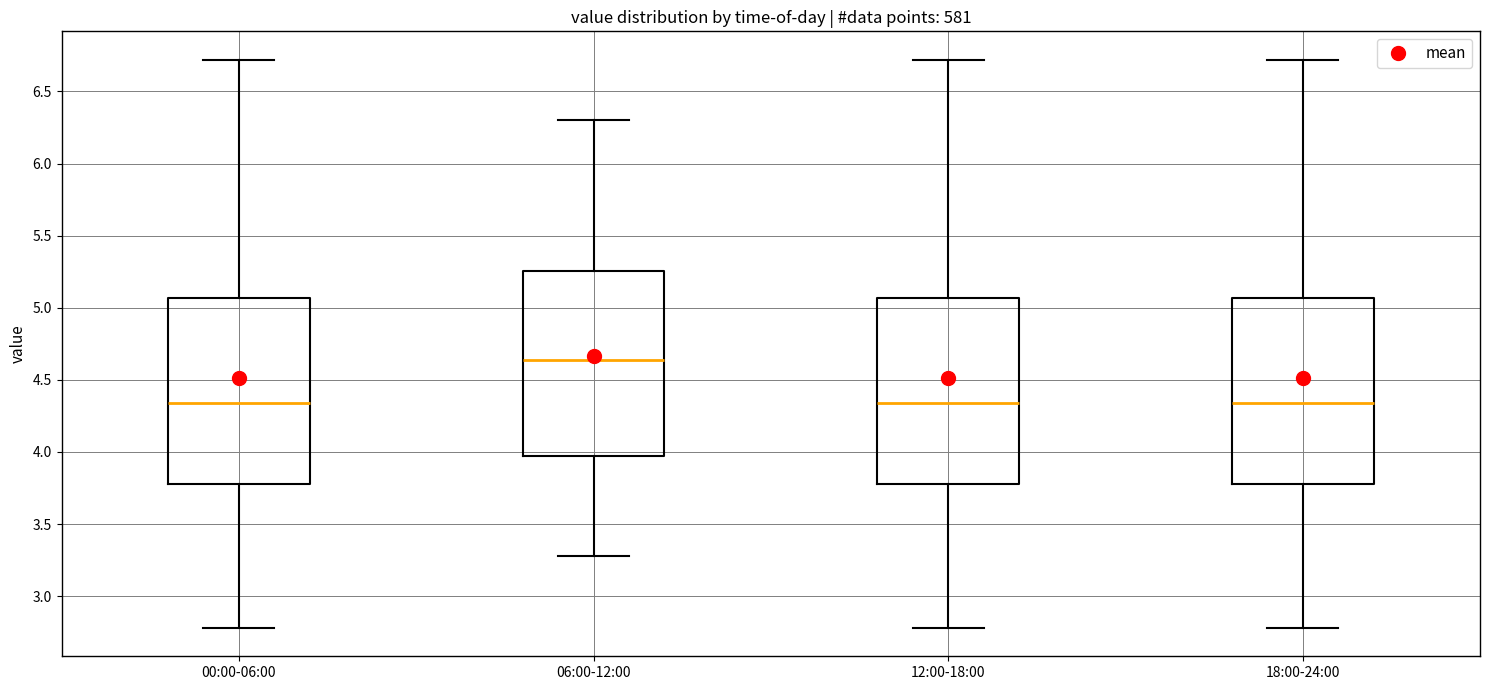

Reading left to right, read every box against the y-axis: the position of its median line, the range the box covers, and the ends of its whiskers. The values are not printed on the chart, so give them approximately, as read against the axis.

00:00-06:00: median 4.35, box 3.80 to 5.05, whiskers 2.80 to 6.70
06:00-12:00: median 4.65, box 3.95 to 5.25, whiskers 3.30 to 6.30
12:00-18:00: median 4.35, box 3.80 to 5.05, whiskers 2.80 to 6.70
18:00-24:00: median 4.35, box 3.80 to 5.05, whiskers 2.80 to 6.70